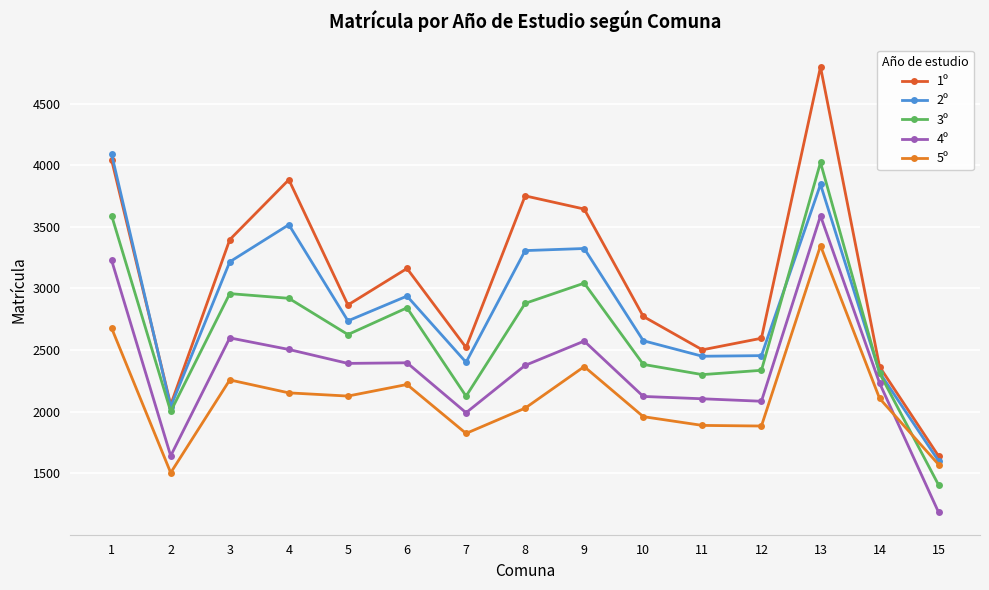

How many data points in 5º are less than 2108?

7